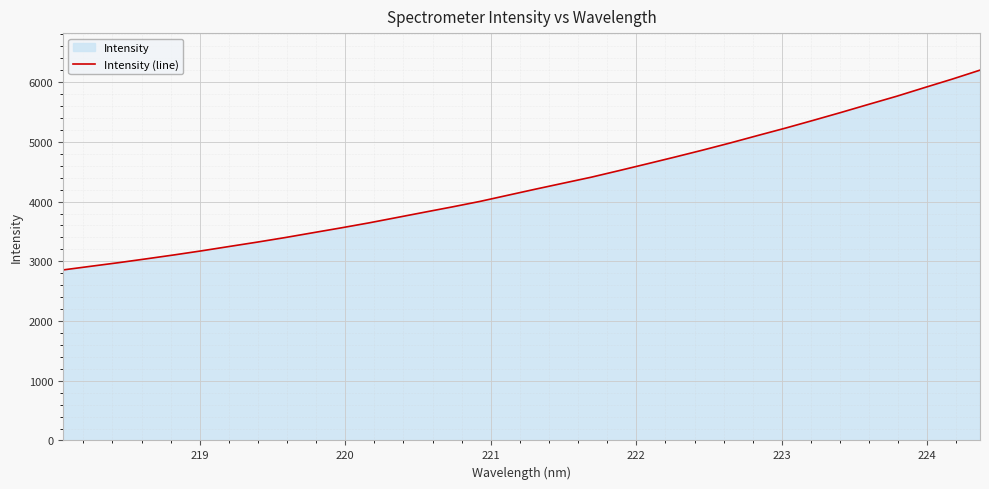

What is the maximum value shown in the chart?

6201.7